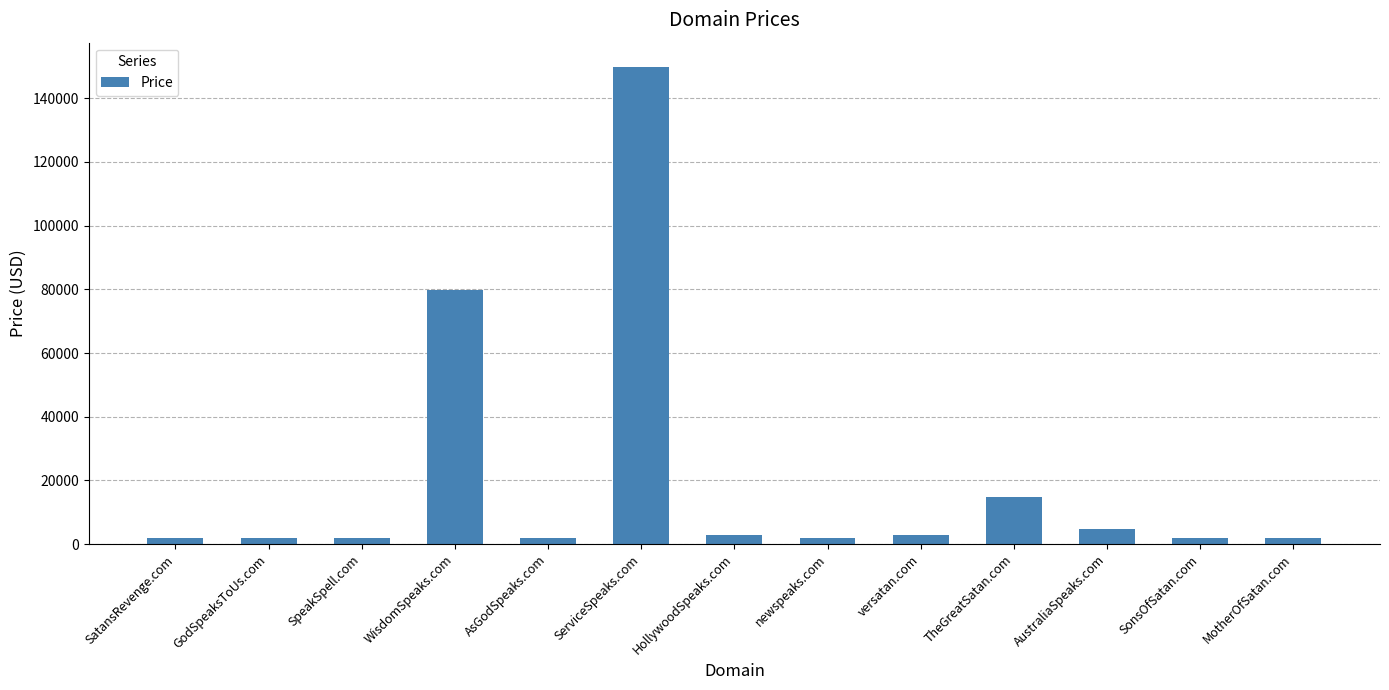

How many bars are there in total?

13